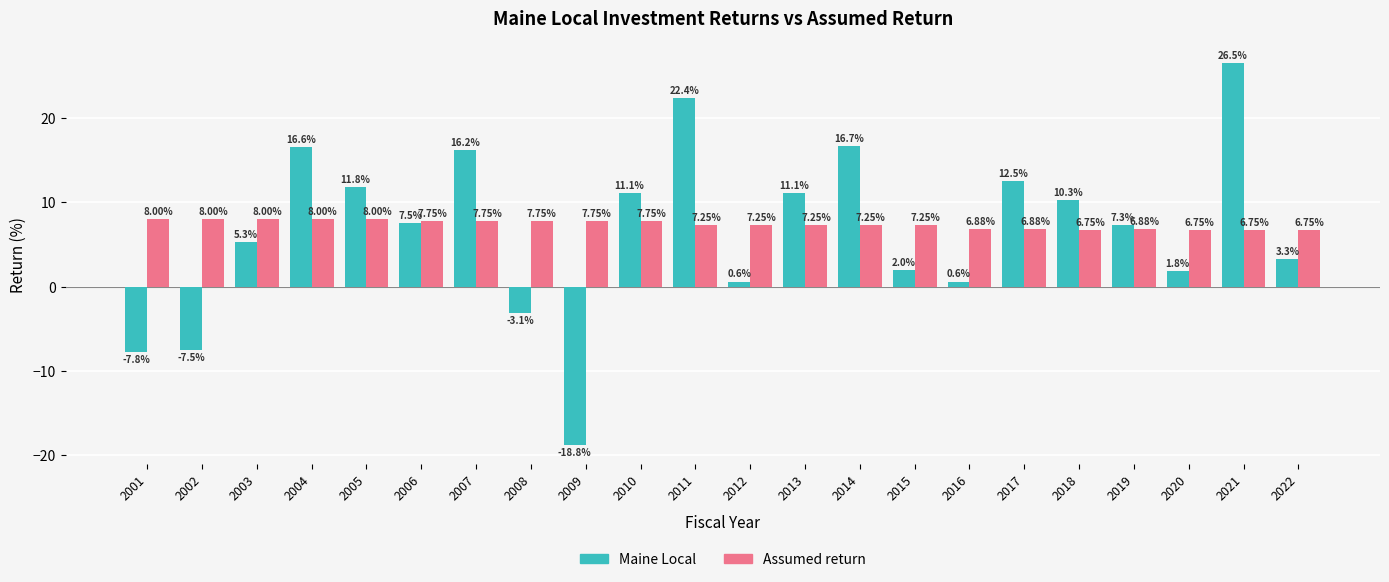

What is the sum of the Assumed return values at 2021 and 2003?

14.8